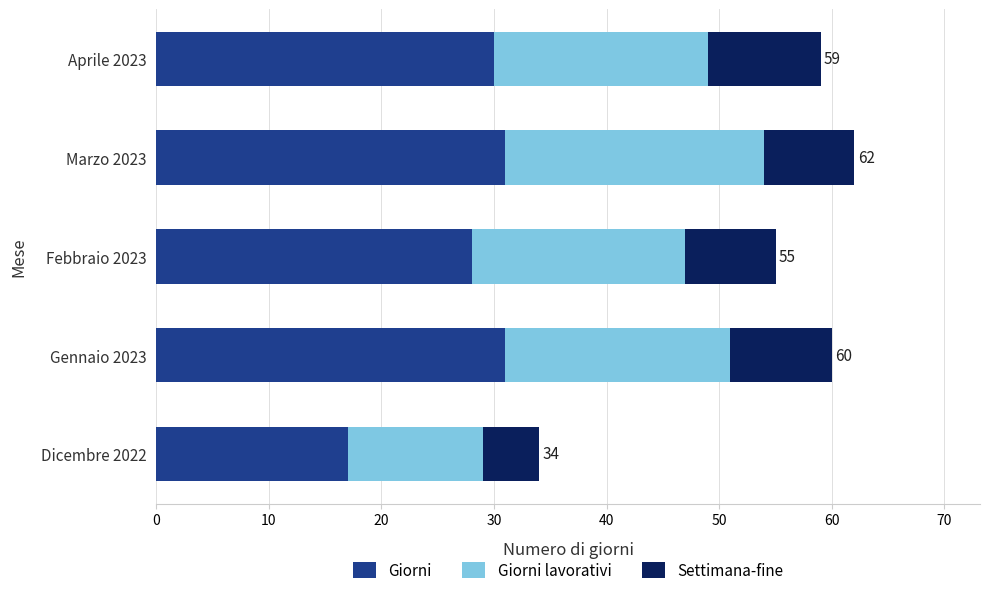

The value of Giorni at Febbraio 2023 is 45. True or false?

False